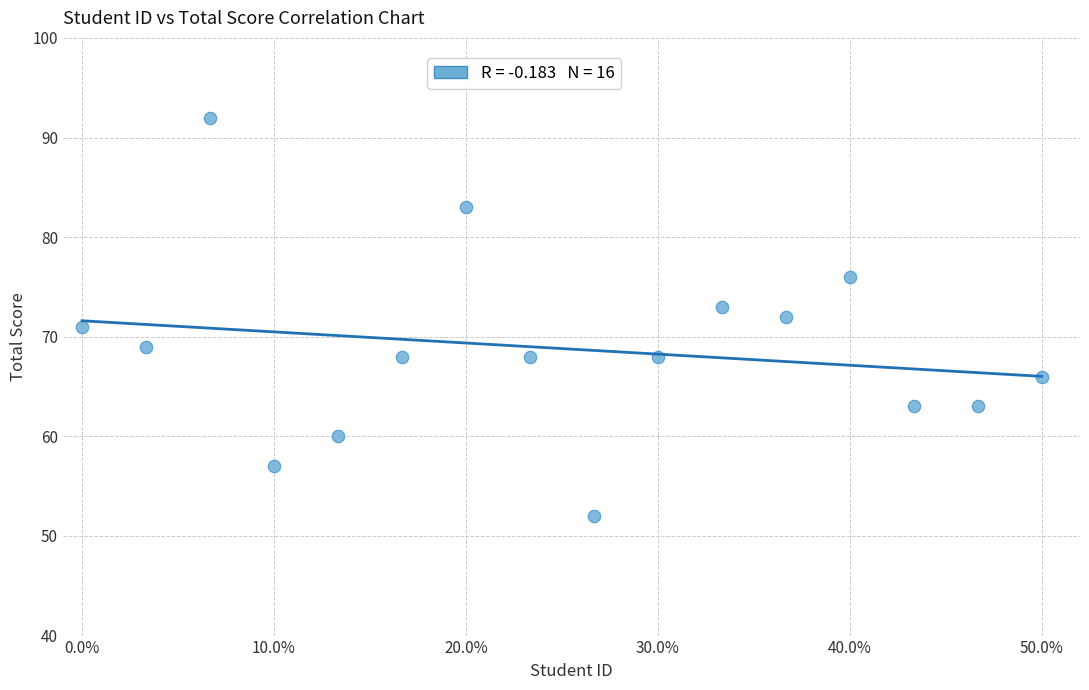

What is the range of Y values (max minus min)?

40